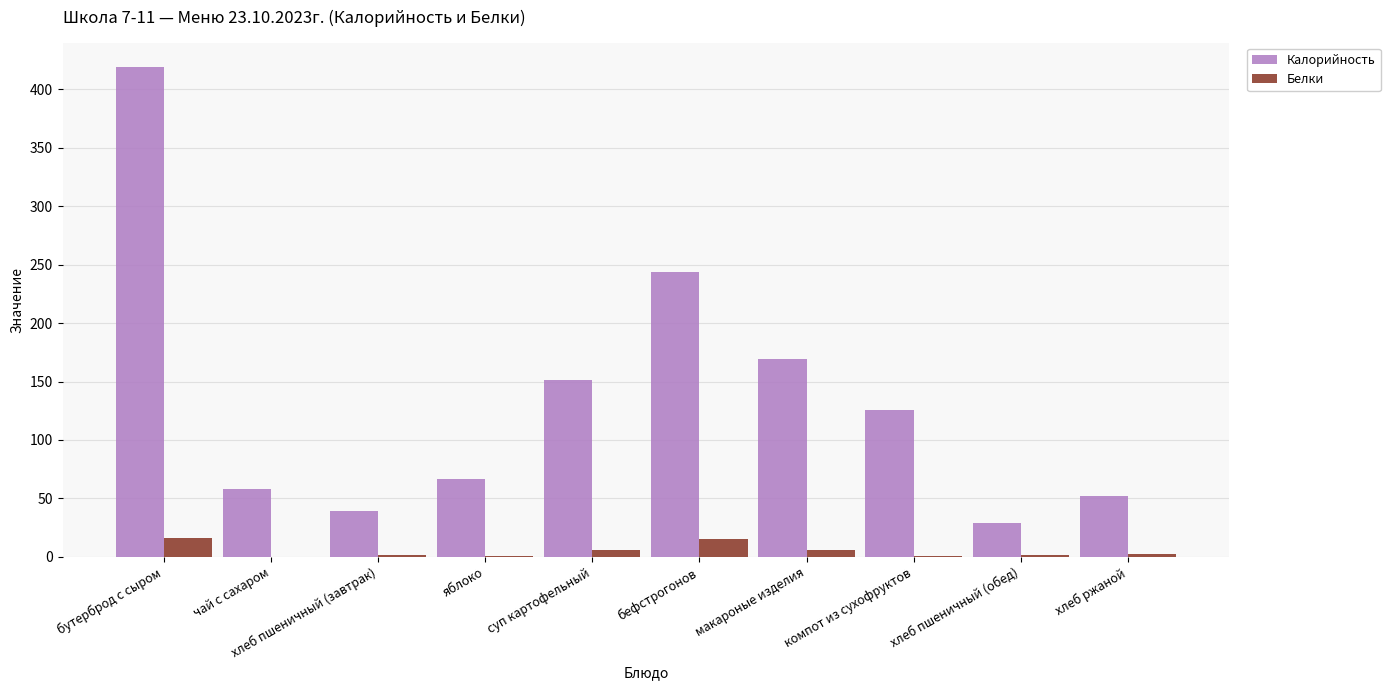

What is the sum of all Белки values?

48.4